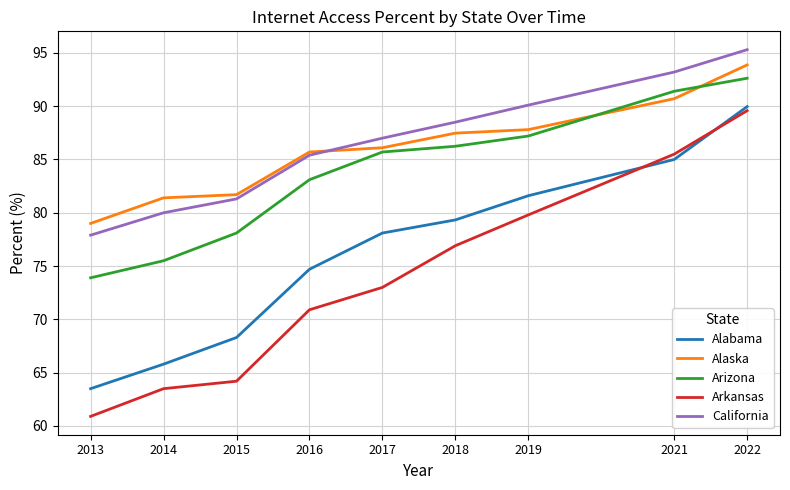

True or false: Arkansas and Alaska intersect in this chart.

False